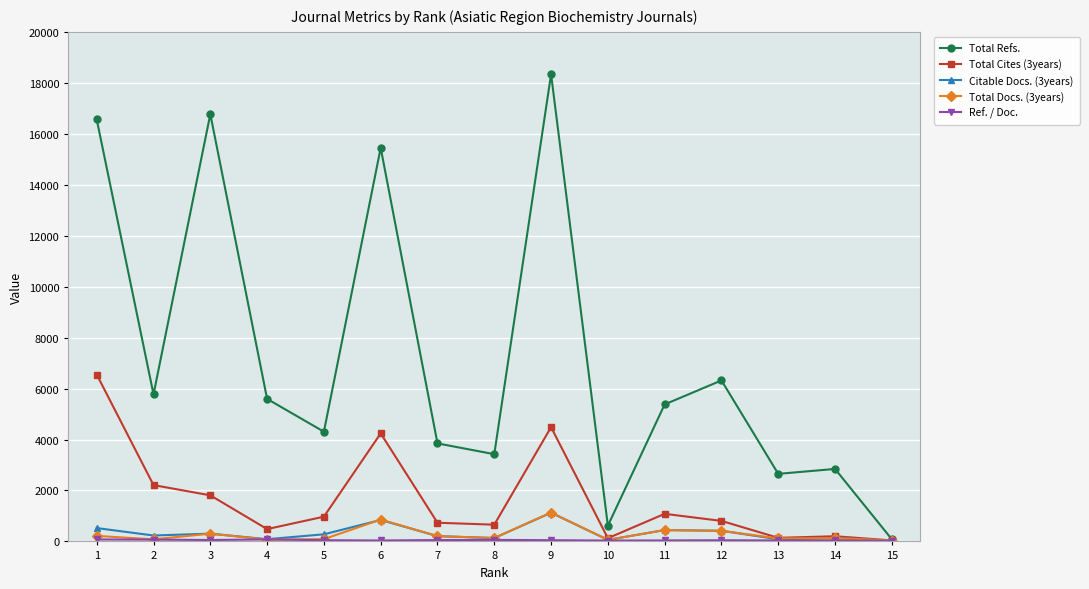

Which label corresponds to the largest value in the chart?

9